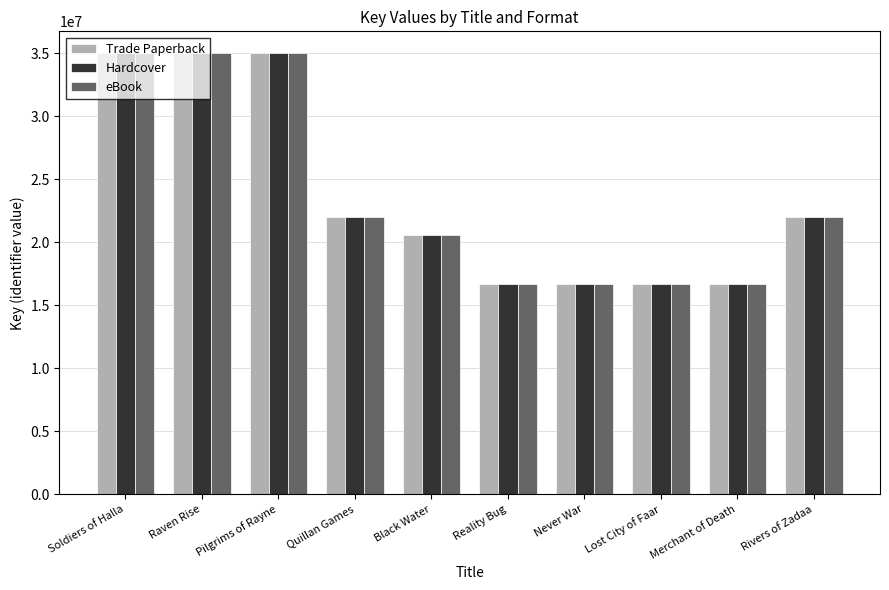

What is the greatest value displayed?

34996245